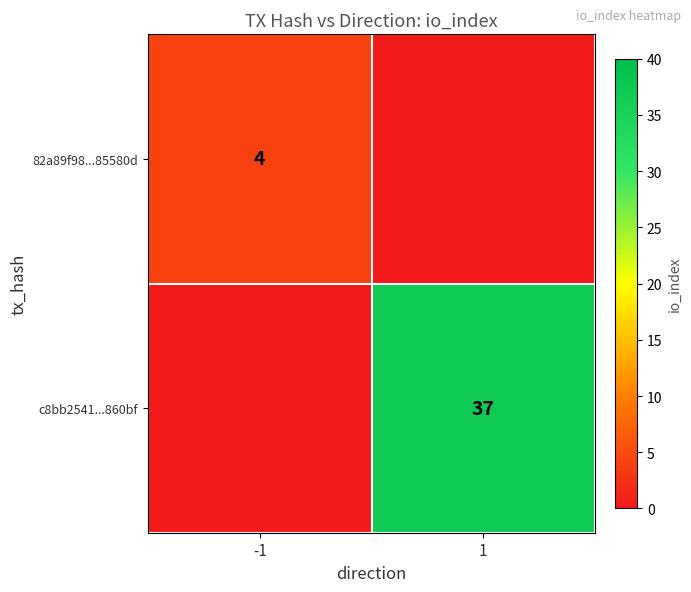

The value of 82a89f98...85580d at -1 is 7. True or false?

False